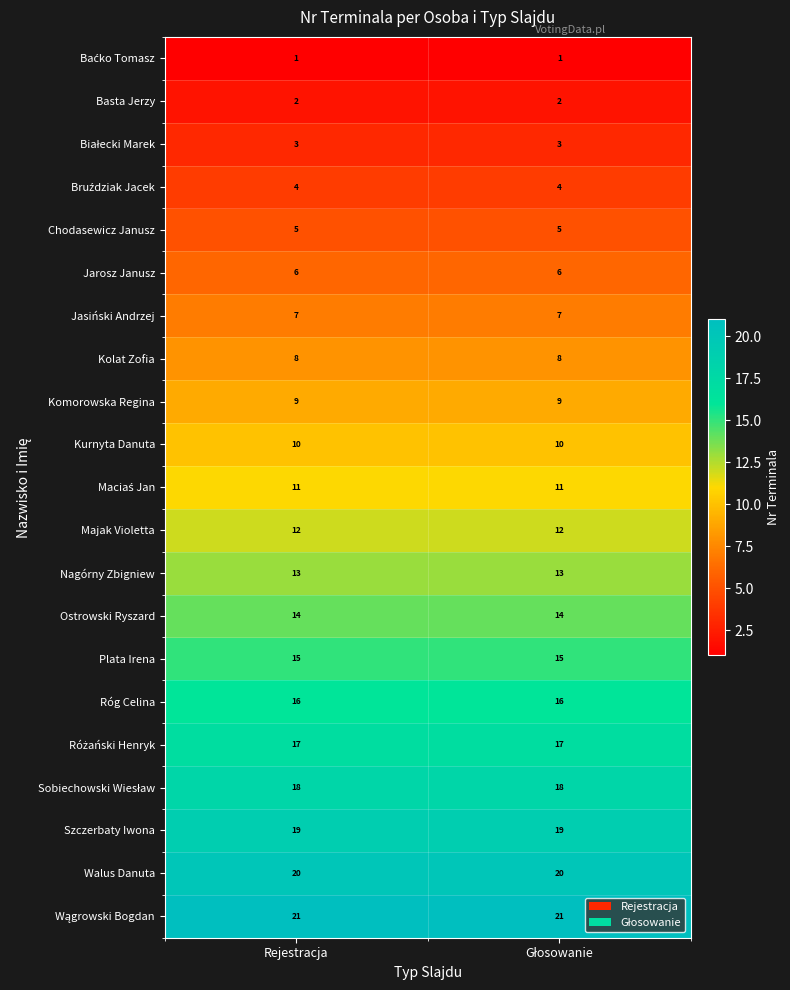

What is the difference between the highest and lowest values at Rejestracja?

20